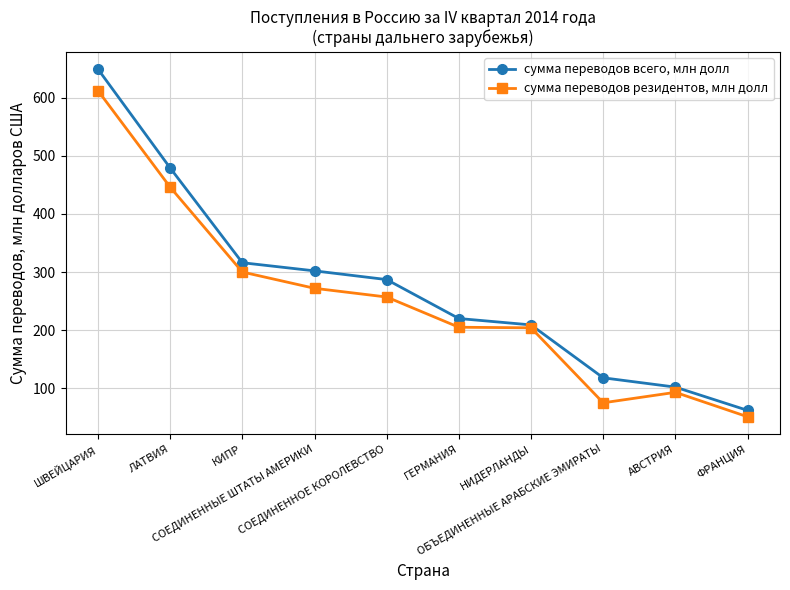

Which series has the widest spread of values?

сумма переводов всего, млн долл